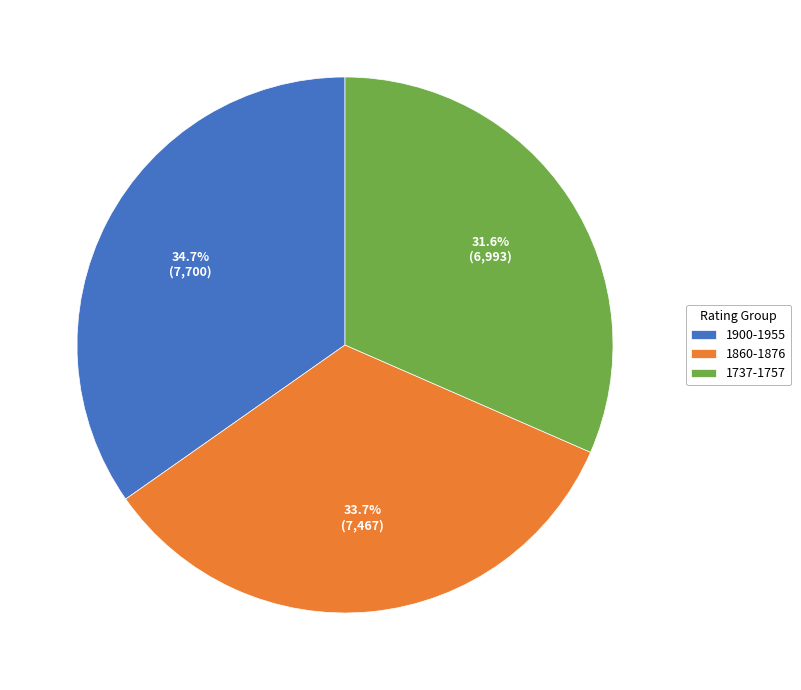

How many slices are in this pie chart?

3